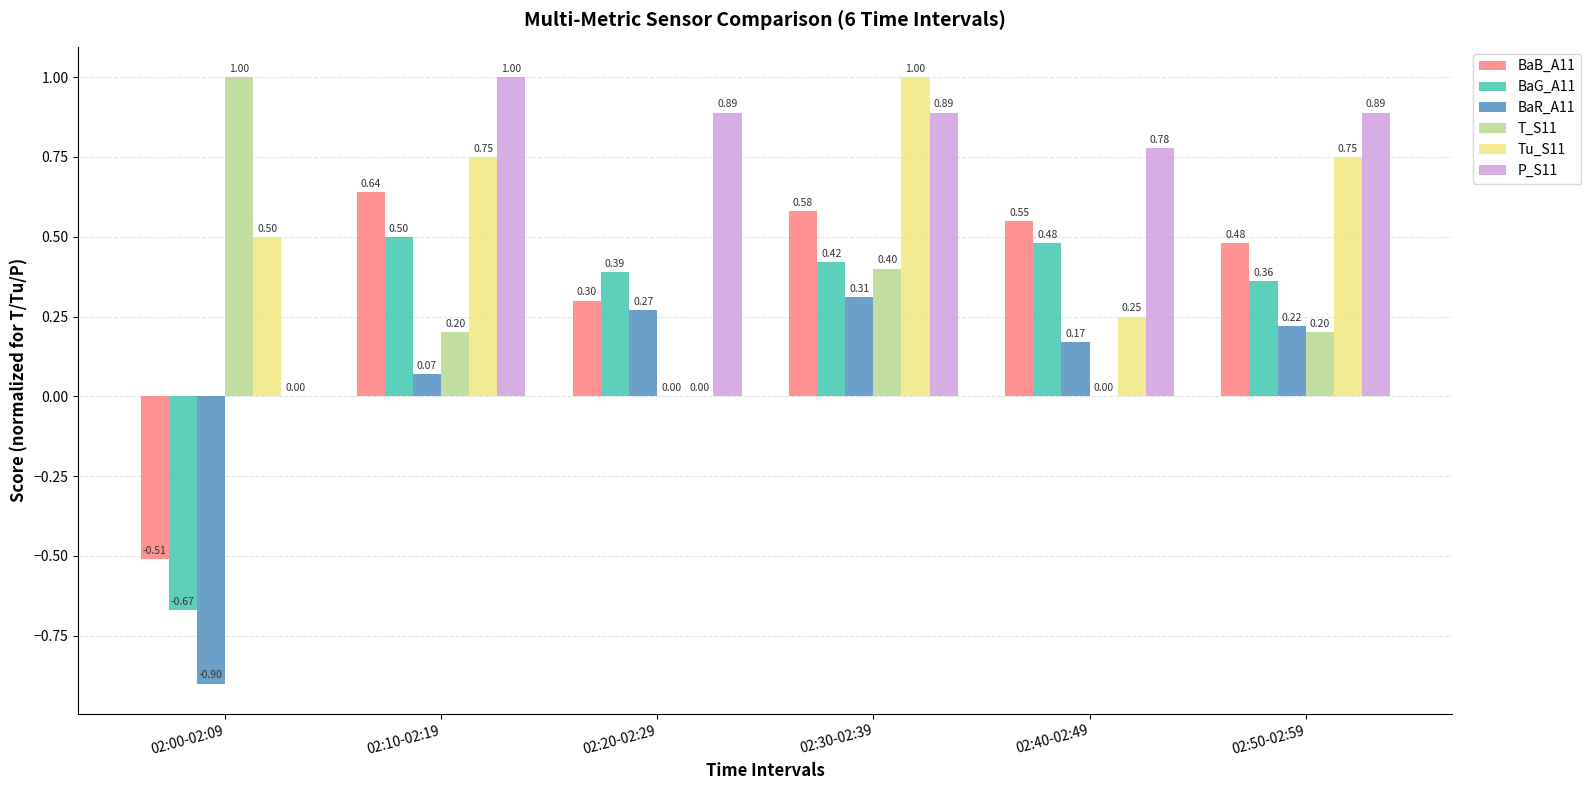

How many data points in T_S11 are above 0?

4